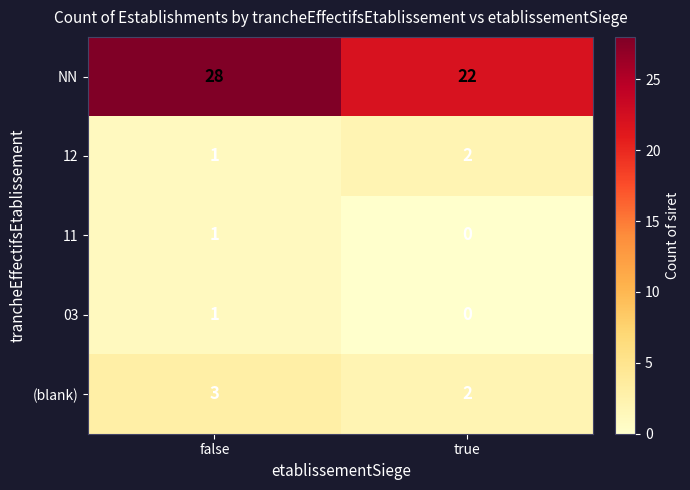

Which series has the largest total across all categories?

NN